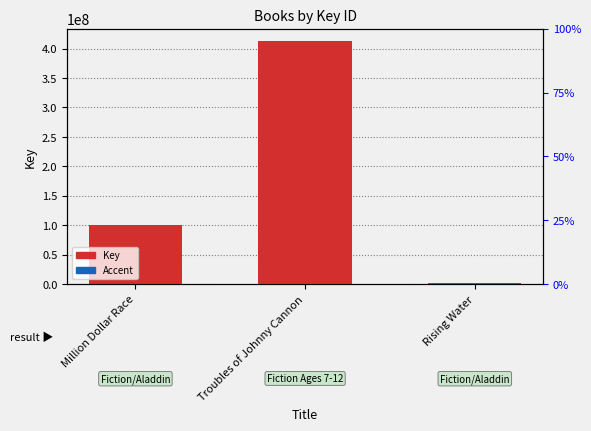

What is the label of the 1st bar from the left?

Million Dollar Race